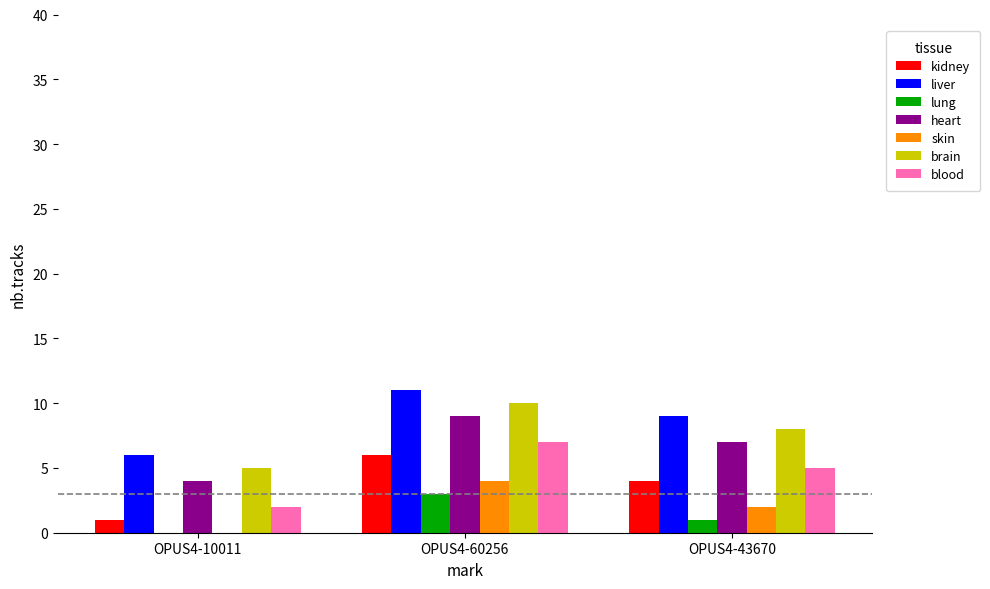

The heart series shows 4 at OPUS4-10011. True or false?

True